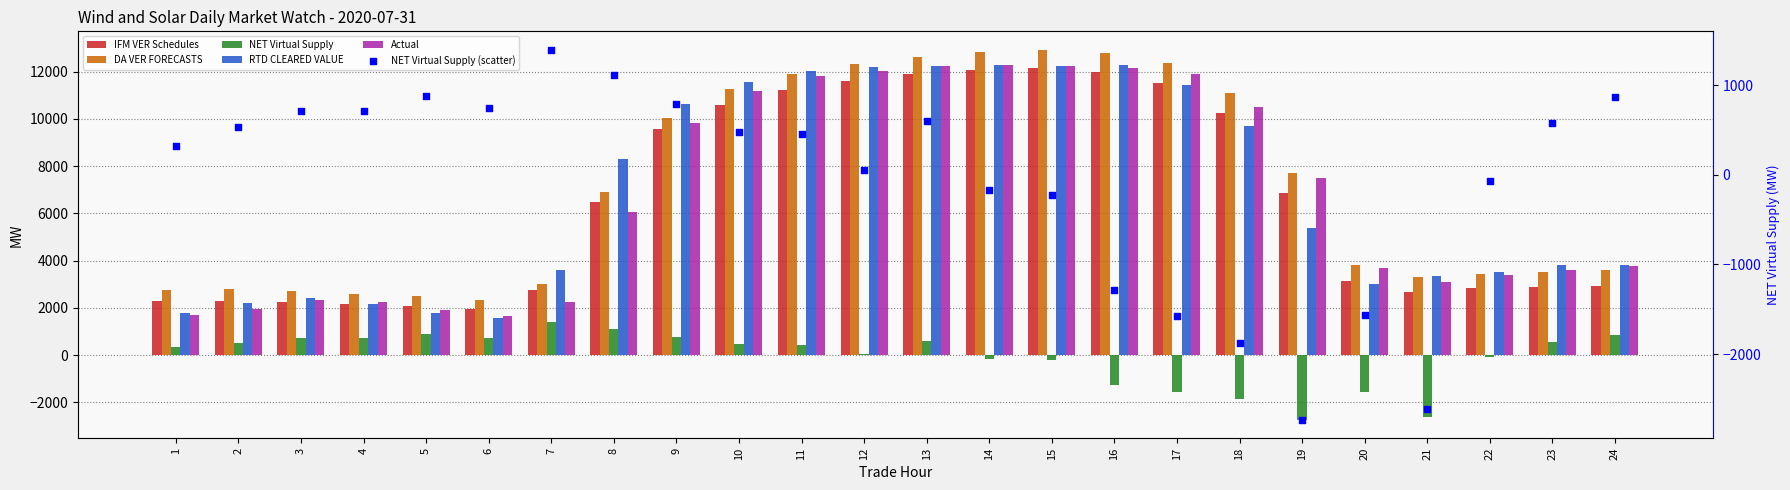

Which series contains the lowest Y value?

NET Virtual Supply